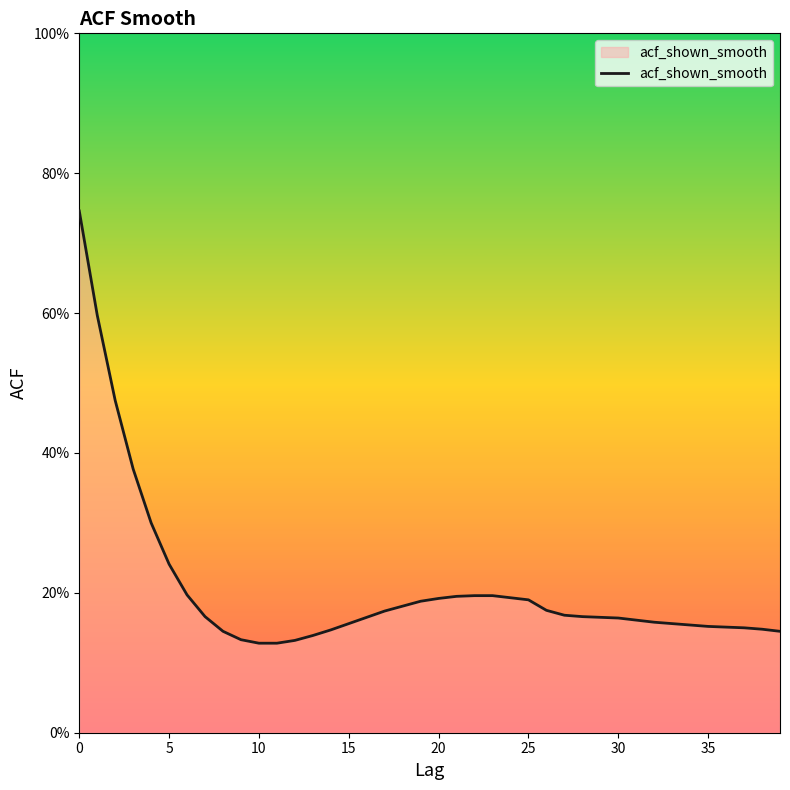

Is this an area chart (filled region under the line)?

Yes